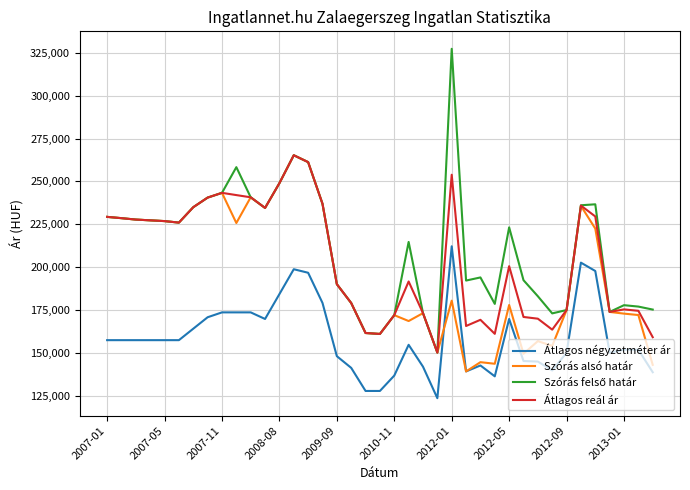

What is the minimum value for Szórás alsó határ?

139059